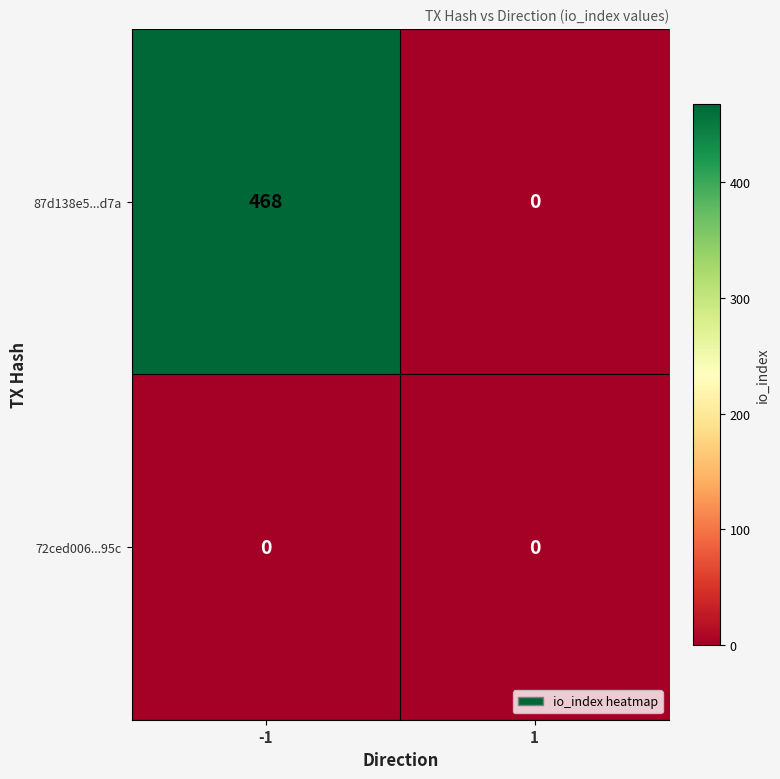

List the series in order of their overall mean, lowest first.

72ced006...95c, 87d138e5...d7a